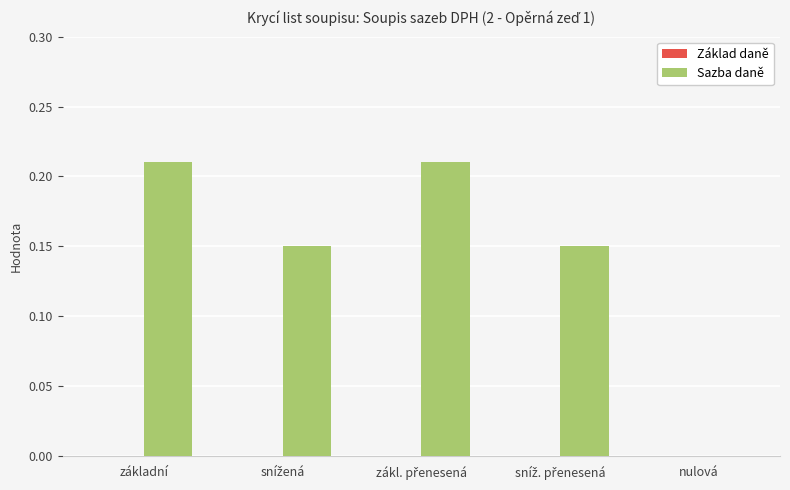

True or false: the data shows -0.1 at nulová.

False